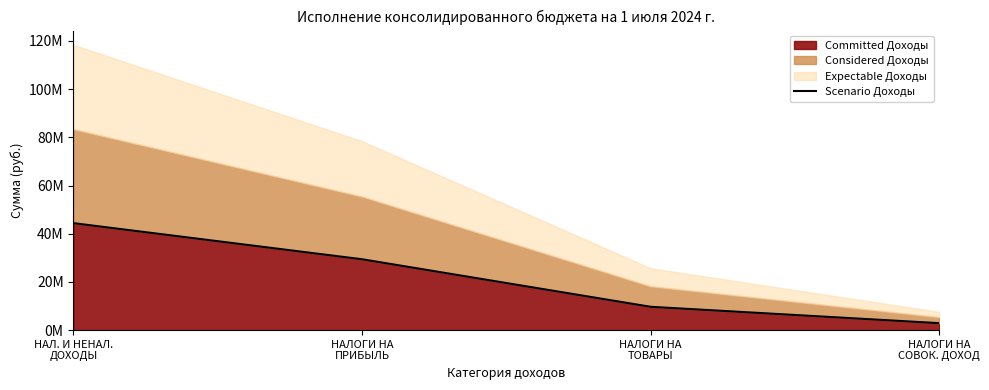

List the labels in order of value, smallest first.

НАЛОГИ НА
СОВОК. ДОХОД, НАЛОГИ НА
ТОВАРЫ, НАЛОГИ НА
ПРИБЫЛЬ, НАЛ. И НЕНАЛ.
ДОХОДЫ